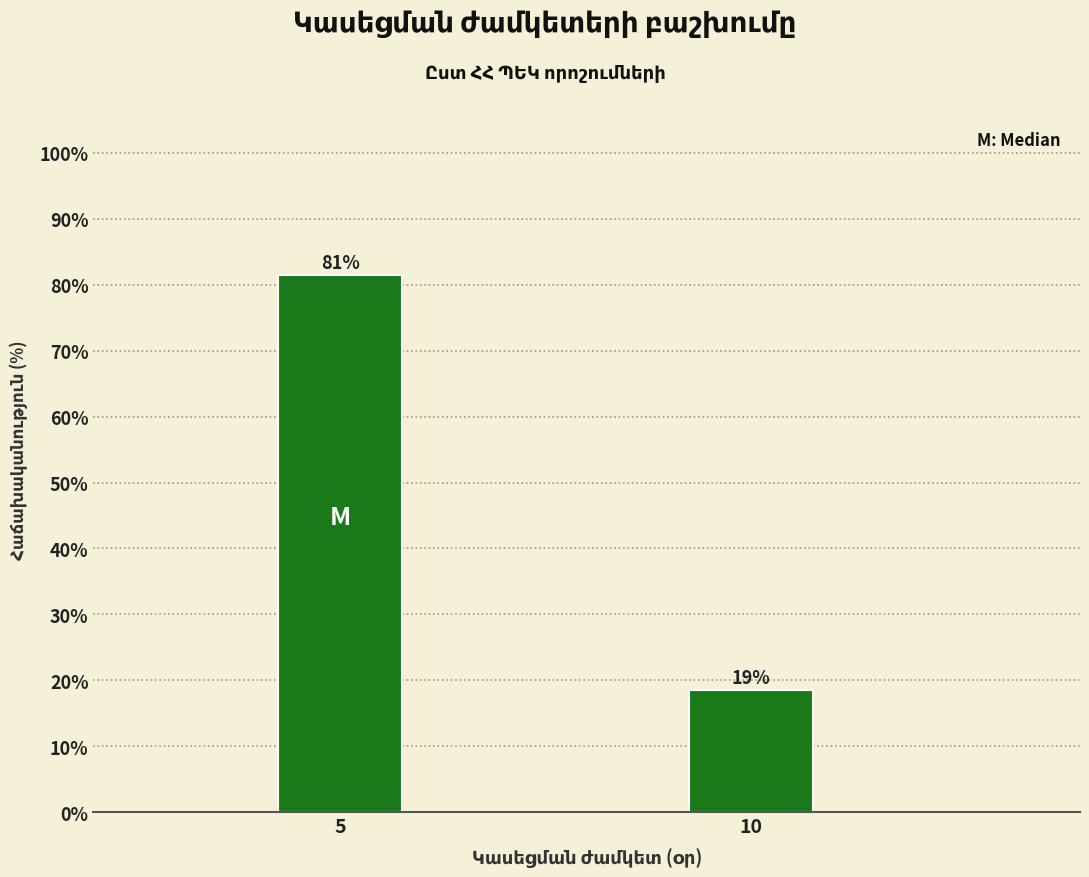

How many bars are there in total?

2